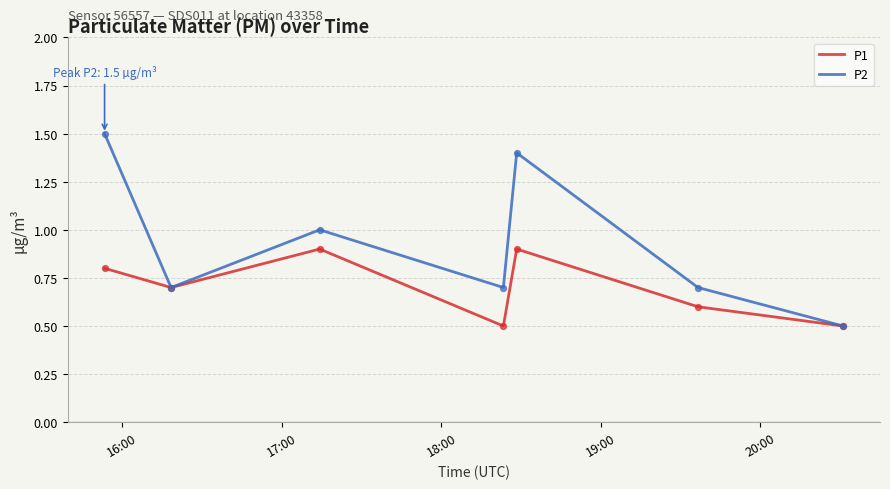

Which series has the largest total across all categories?

P2